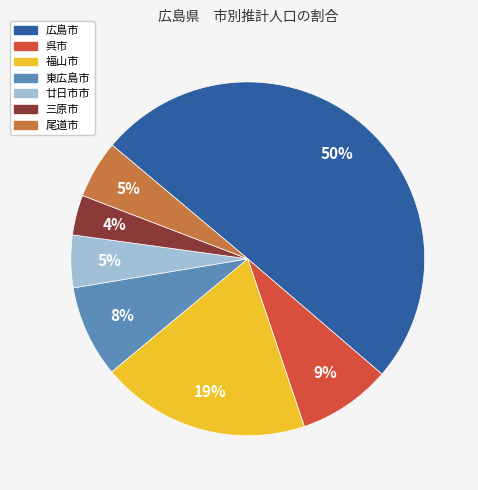

What percentage is the 東広島市 slice, to the nearest percent?

8%